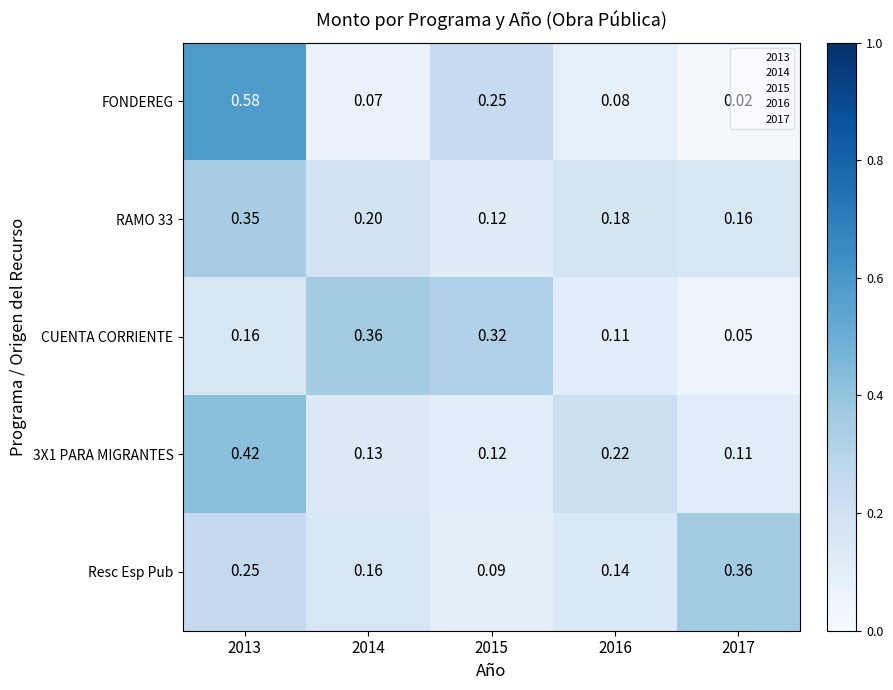

Which series changed the most between 2016 and 2017?

Resc Esp Pub